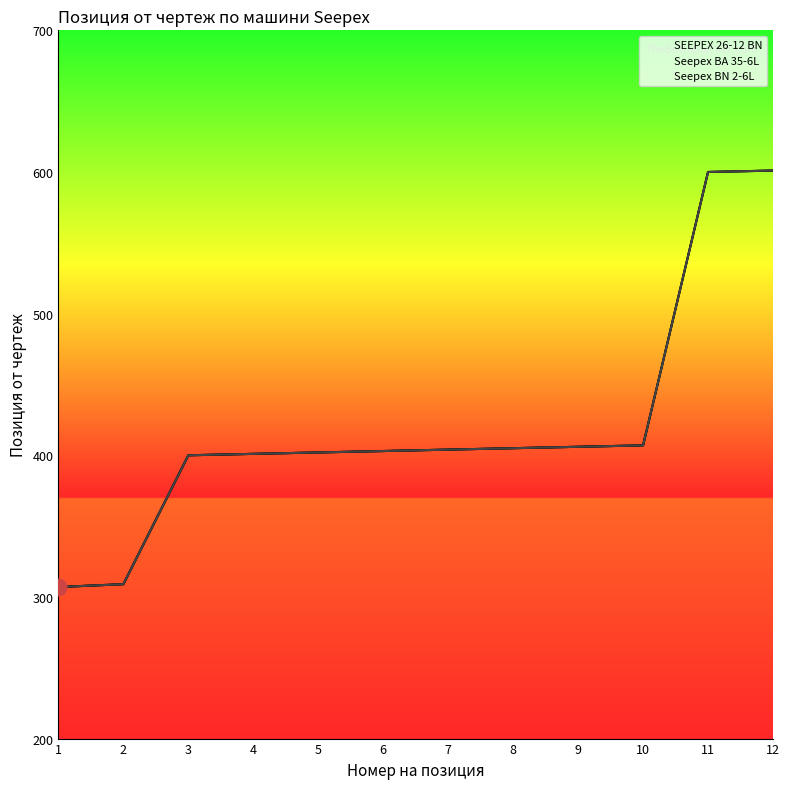

Is this an area chart (filled region under the line)?

No